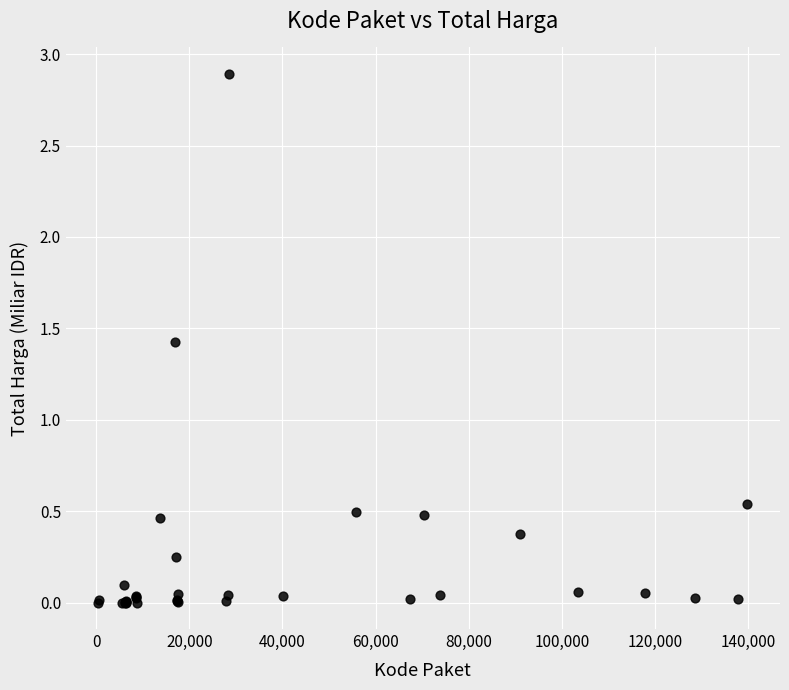

What Y value in the scatter plot is closest to 1?

1.4